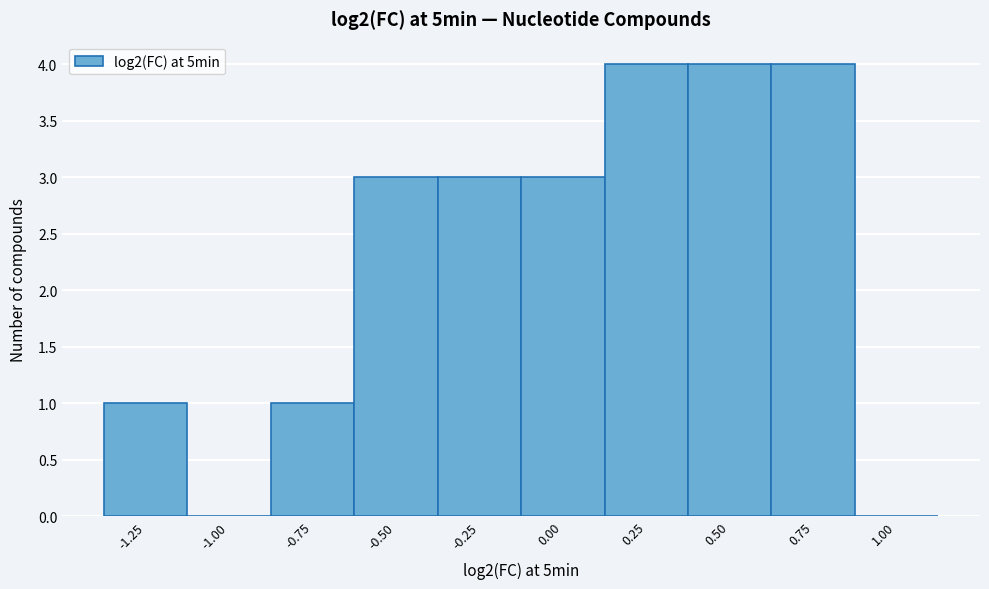

Reading left to right, extract all data points from this chart.

-1.25=1	-1.00=0	-0.75=1	-0.50=3	-0.25=3	0.00=3	0.25=4	0.50=4	0.75=4	1.00=0